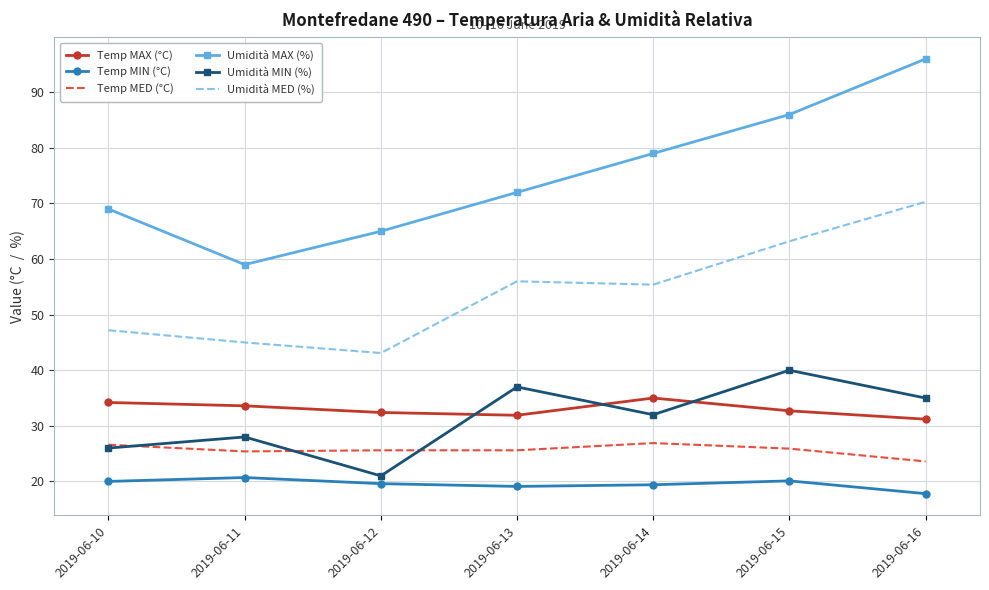

True or false: Temp MIN (°C) has a value of 20.0 at 2019-06-10.

True